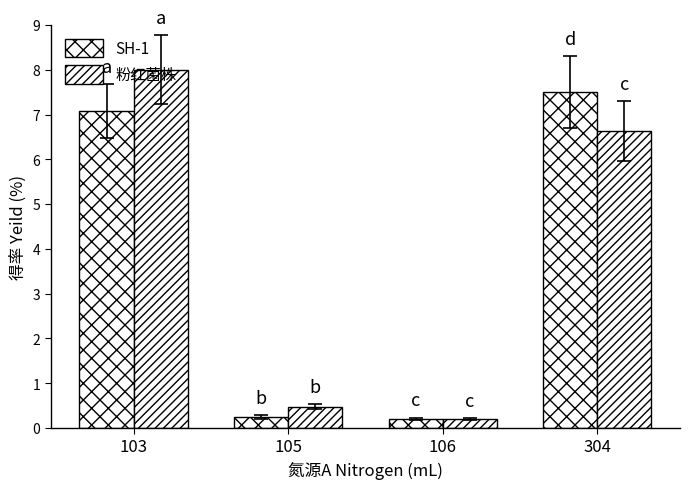

At 105, list the series in order from largest to smallest.

粉红菌株, SH-1